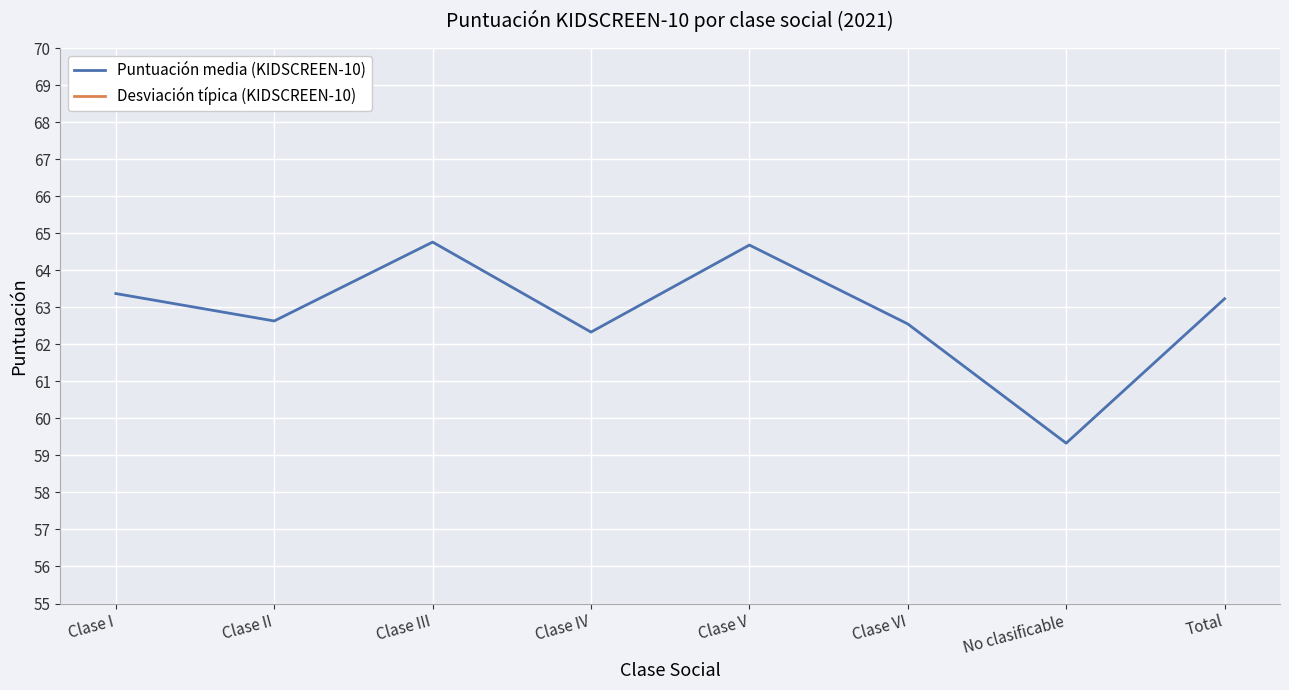

List the series in order of their peak value, lowest first.

Desviación típica (KIDSCREEN-10), Puntuación media (KIDSCREEN-10)